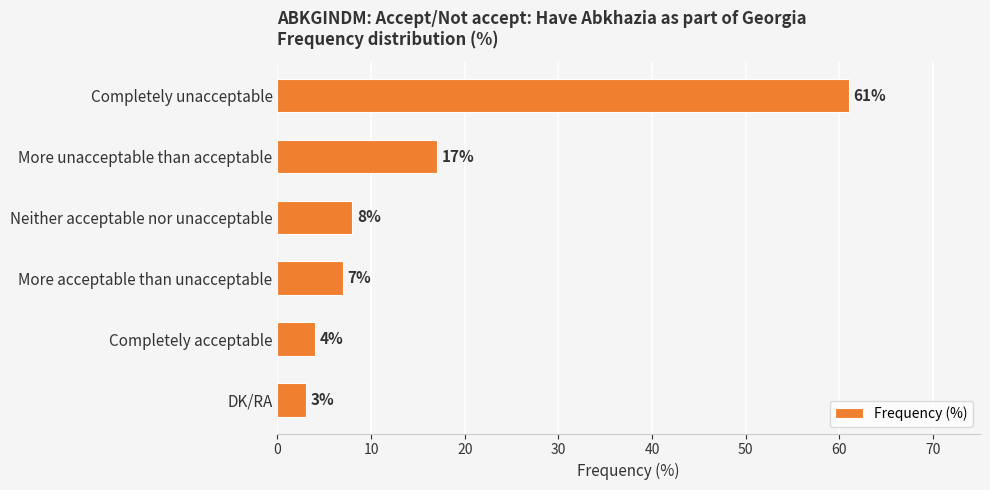

What is the change in value from More unacceptable than acceptable to More acceptable than unacceptable?

-10